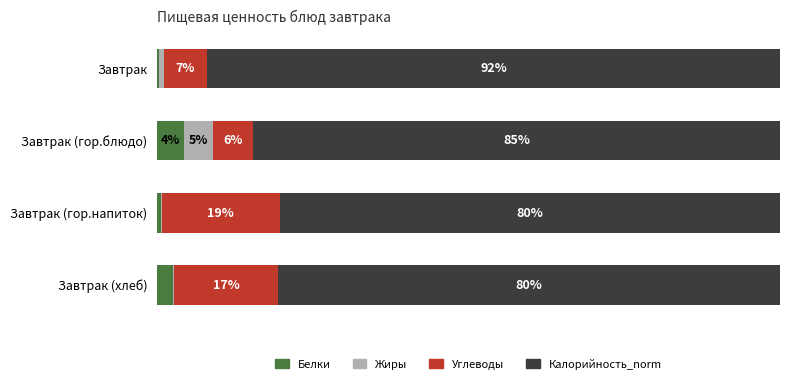

What are all the series names shown in the legend?

Белки, Жиры, Углеводы, Калорийность_norm